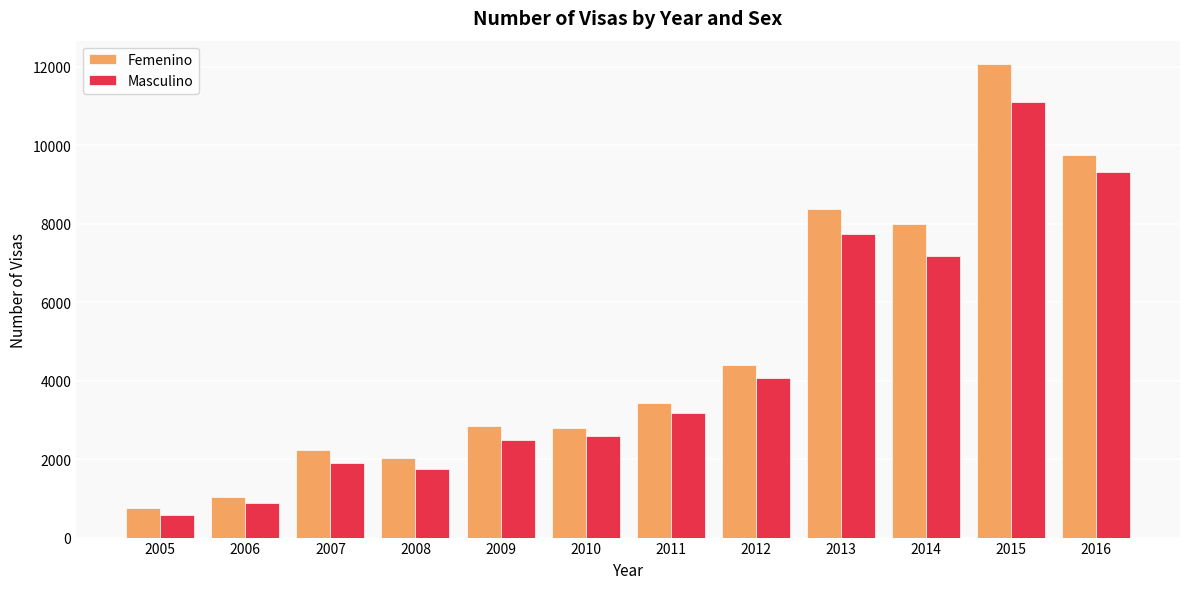

Reading left to right, what are all the values shown in this chart?

Femenino: 2005=761	2006=1037	2007=2236	2008=2023	2009=2840	2010=2786	2011=3418	2012=4405	2013=8367	2014=7981	2015=12058	2016=9751
Masculino: 2005=570	2006=878	2007=1901	2008=1743	2009=2484	2010=2600	2011=3163	2012=4069	2013=7747	2014=7167	2015=11090	2016=9325